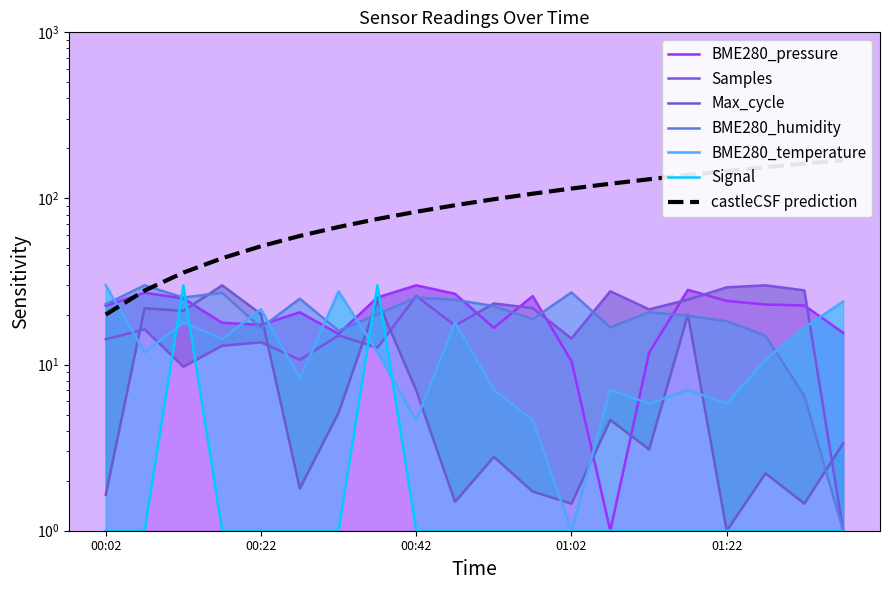

The Max_cycle series shows 20.0 at 01:17. True or false?

True